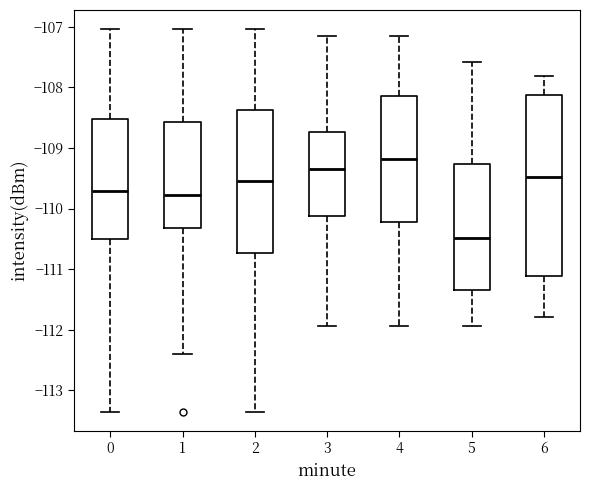

Where does the lower whisker of the box at x = 5 end on the y-axis? The values are not printed on the chart, so give them approximately, as read against the axis.

-111.9